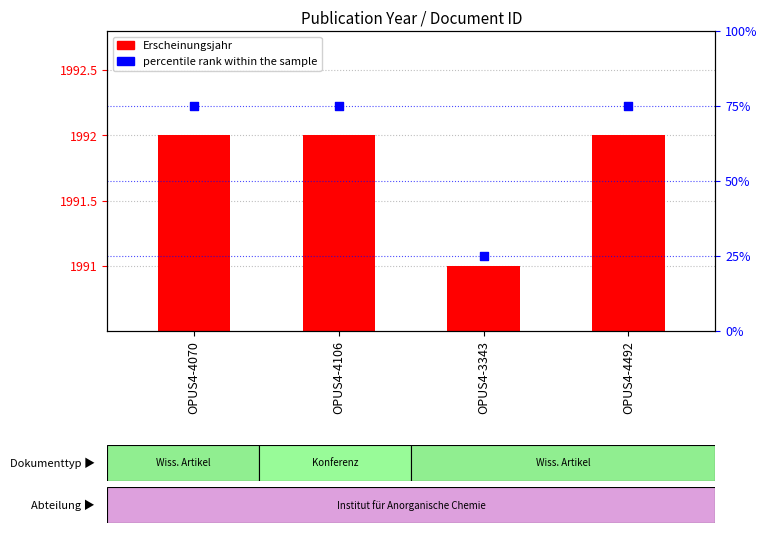

What is the total value across all series at OPUS4-4106?

2067